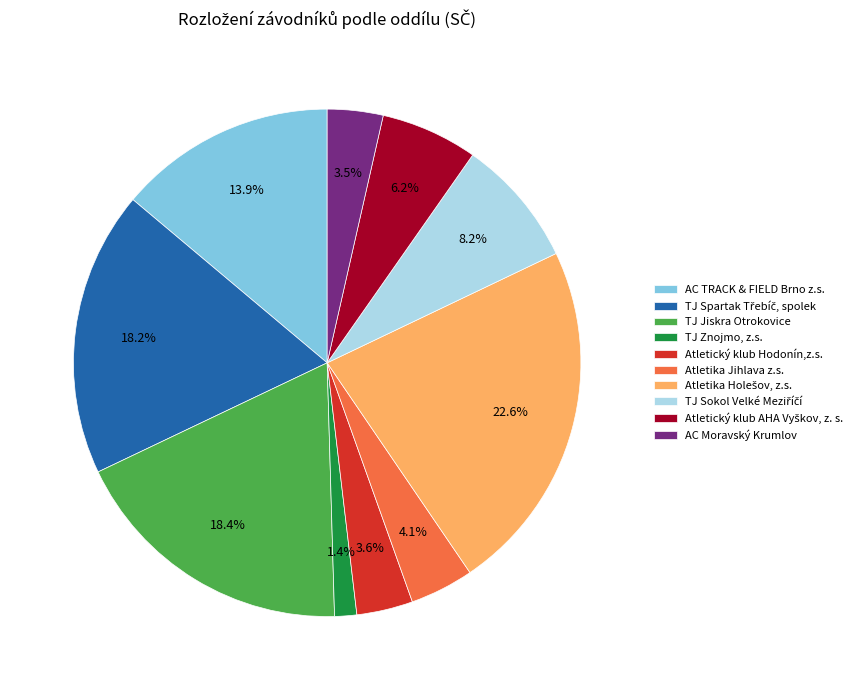

What portion of the pie excludes TJ Znojmo, z.s.?

98.6%